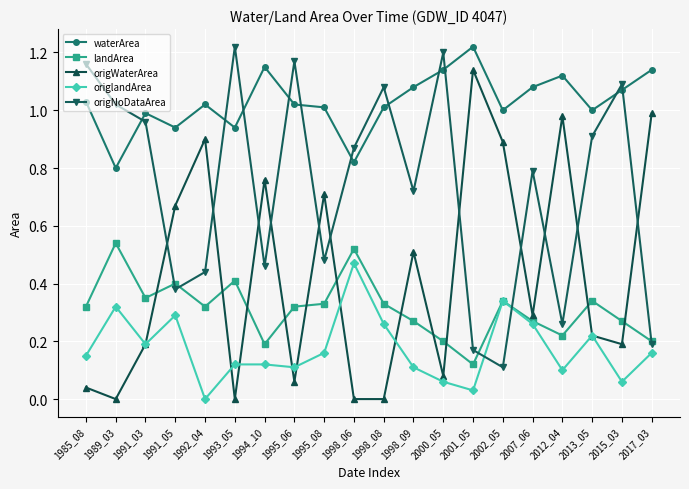

Which series has the largest range (max minus min)?

origWaterArea